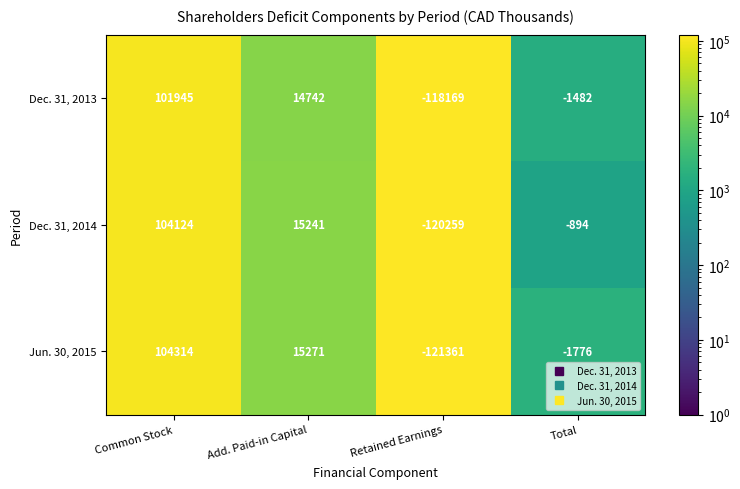

Which category has the lowest value across all series?

Retained Earnings